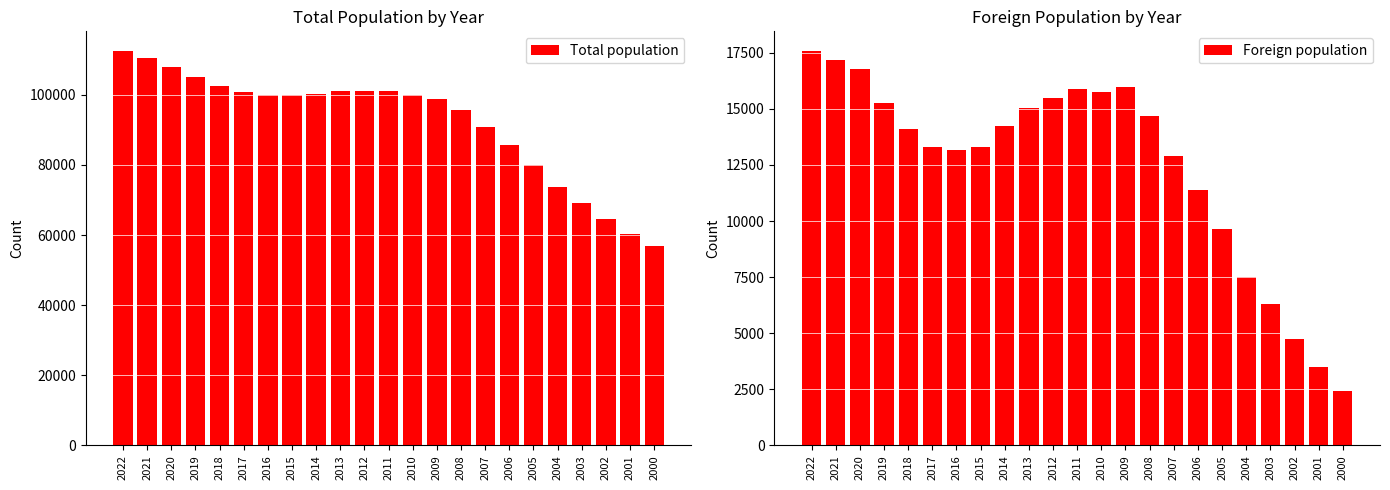

How many bars are there in total?

46